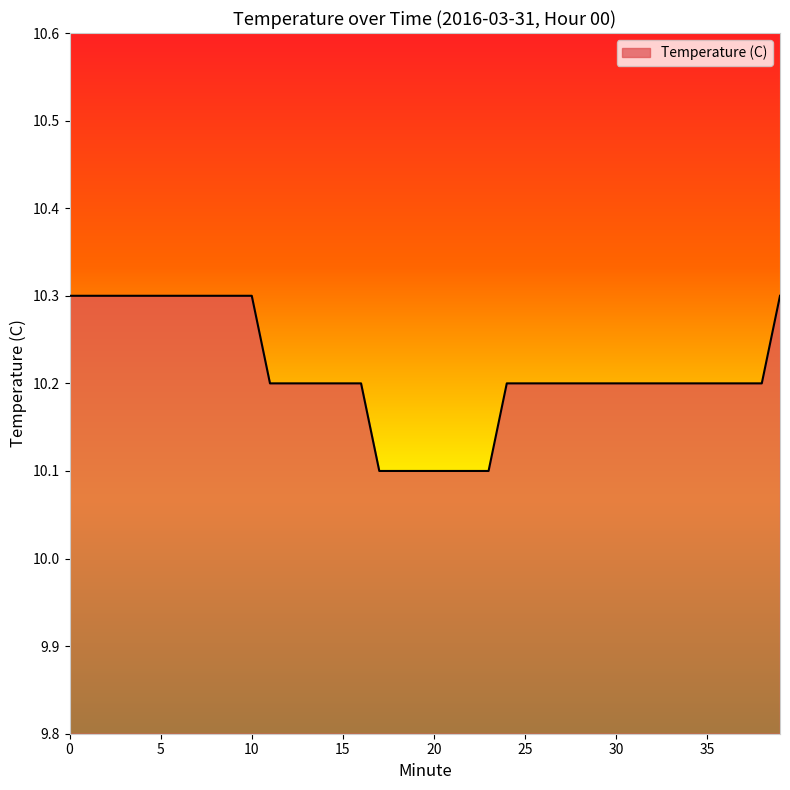

What is the minimum value shown in the chart?

10.1